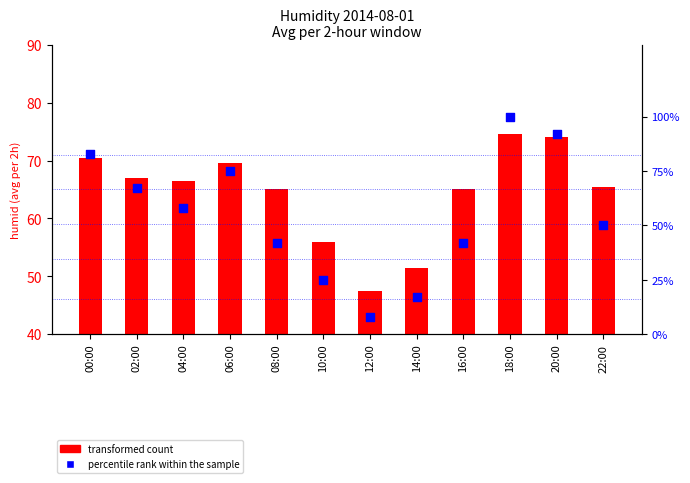

Which series contains the lowest Y value?

percentile rank within the sample